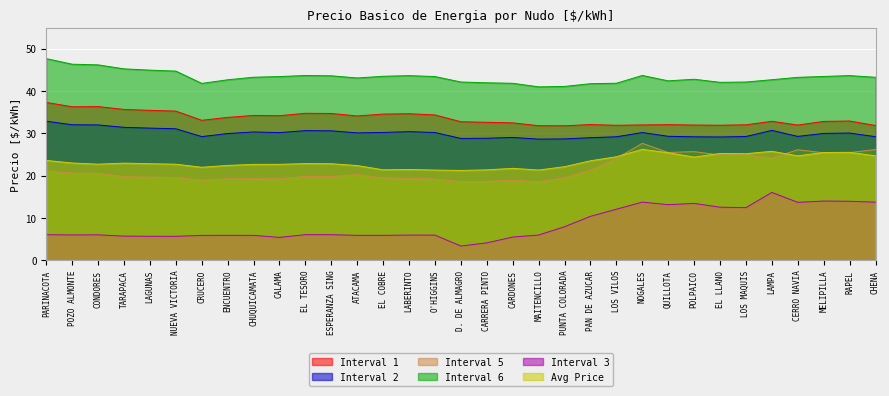

In Interval 5, how many points are higher than both neighbors (excluding endpoints)?

8